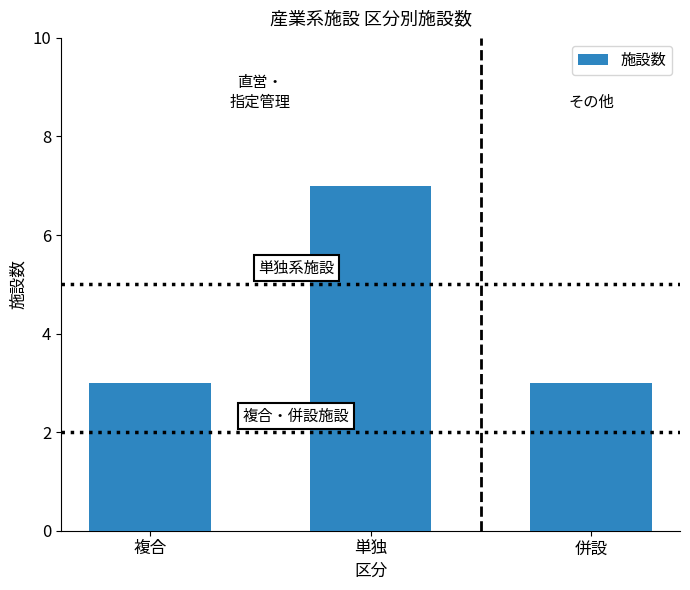

What is the value of the 2nd bar from the left?

7